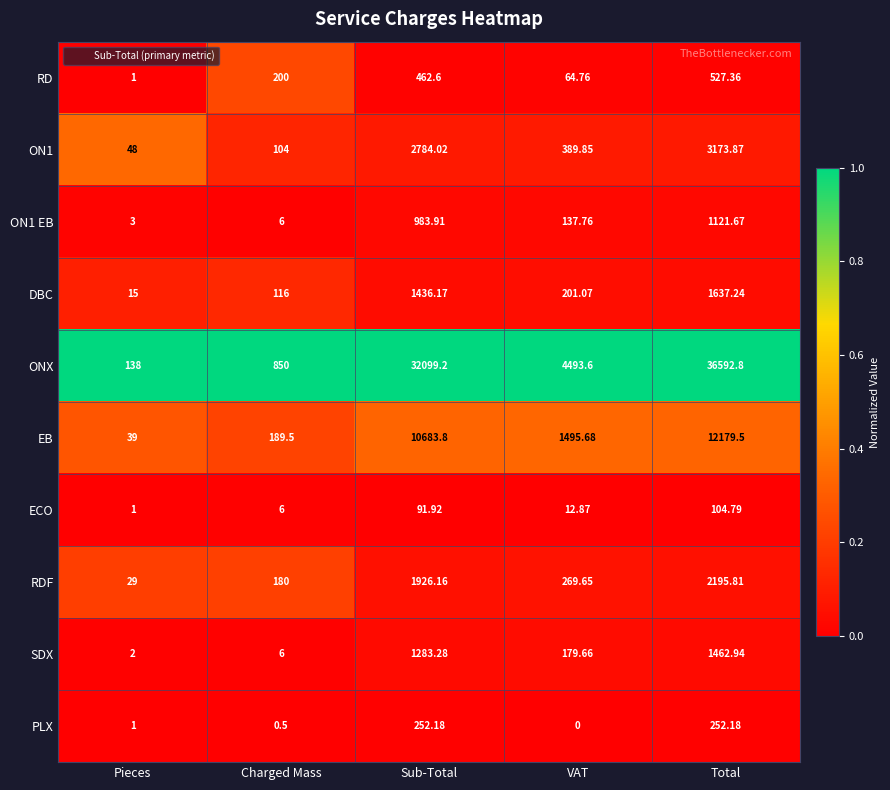

How many data points does each series have?

5